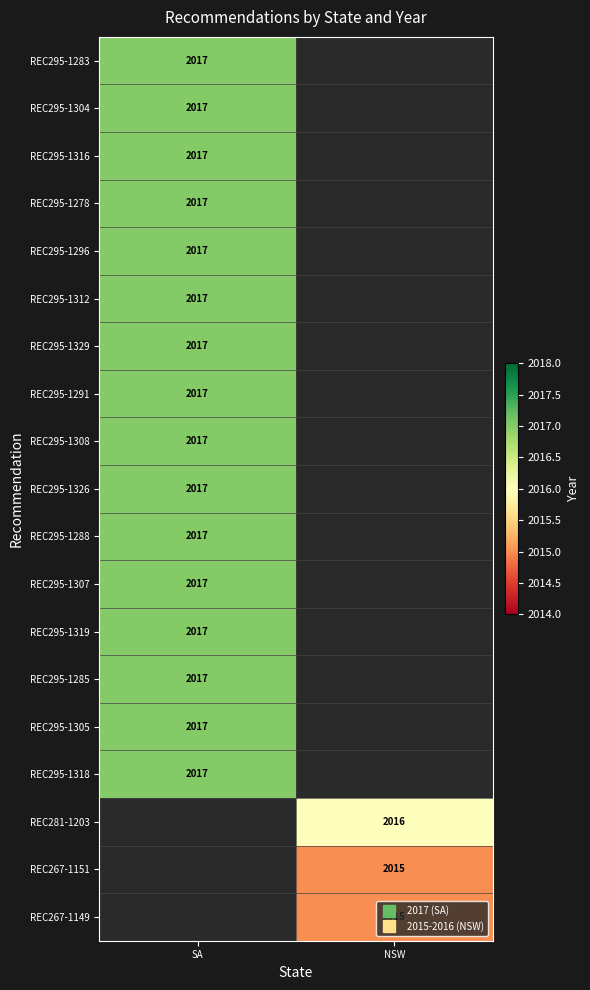

The value of REC295-1318 at SA is 1404.0. True or false?

False